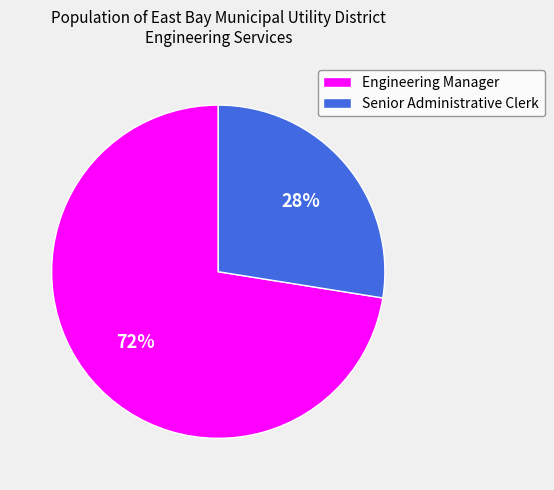

Is Senior Administrative Clerk the majority of the pie?

No